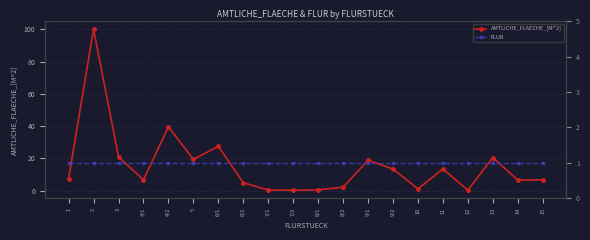

Reading left to right, what are all the values shown in this chart?

AMTLICHE_FLAECHE_[M^2]: 1=7.5	2=100.0	3=21.0	4/1=6.7	4/2=39.5	5=19.5	6/1=27.5	6/2=5.0	7/1=0.5	7/2=0.3	8/1=0.6	8/2=2.2	9/1=18.9	9/2=13.5	10=1.2	11=13.4	12=0.4	13=20.5	14=6.6	15=6.7
FLUR: 1=1.0	2=1.0	3=1.0	4/1=1.0	4/2=1.0	5=1.0	6/1=1.0	6/2=1.0	7/1=1.0	7/2=1.0	8/1=1.0	8/2=1.0	9/1=1.0	9/2=1.0	10=1.0	11=1.0	12=1.0	13=1.0	14=1.0	15=1.0